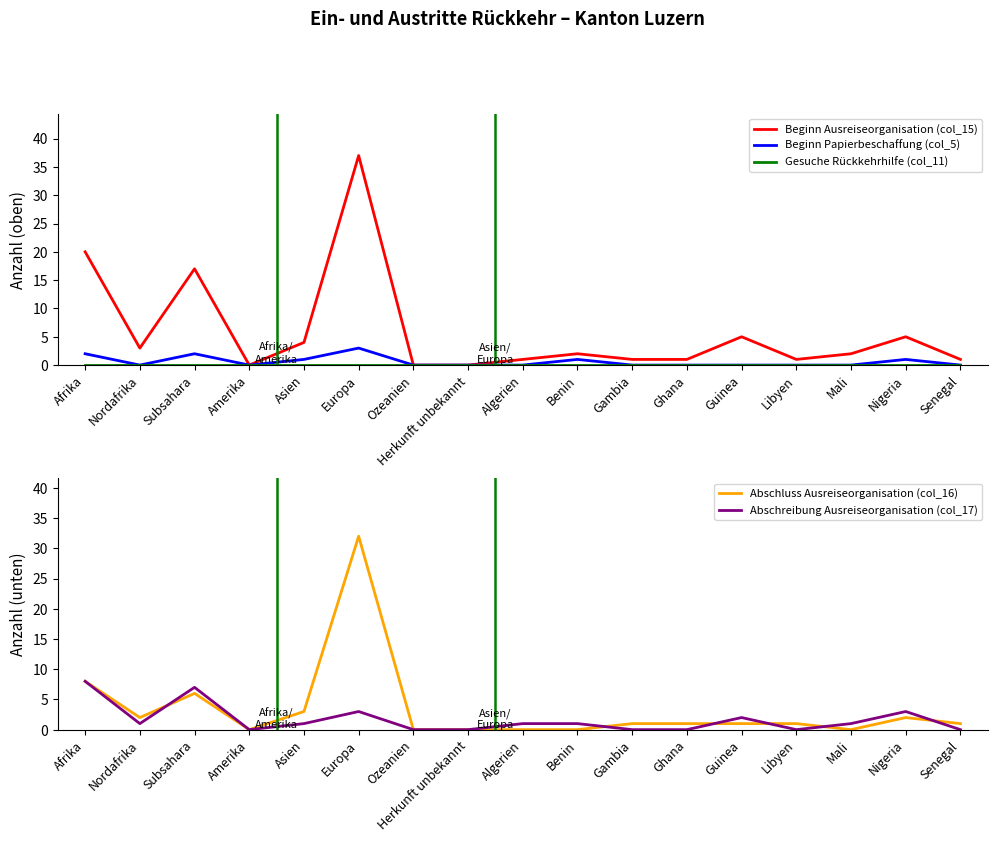

The Abschreibung Ausreiseorganisation (col_17) series shows 0 at Guinea. True or false?

False